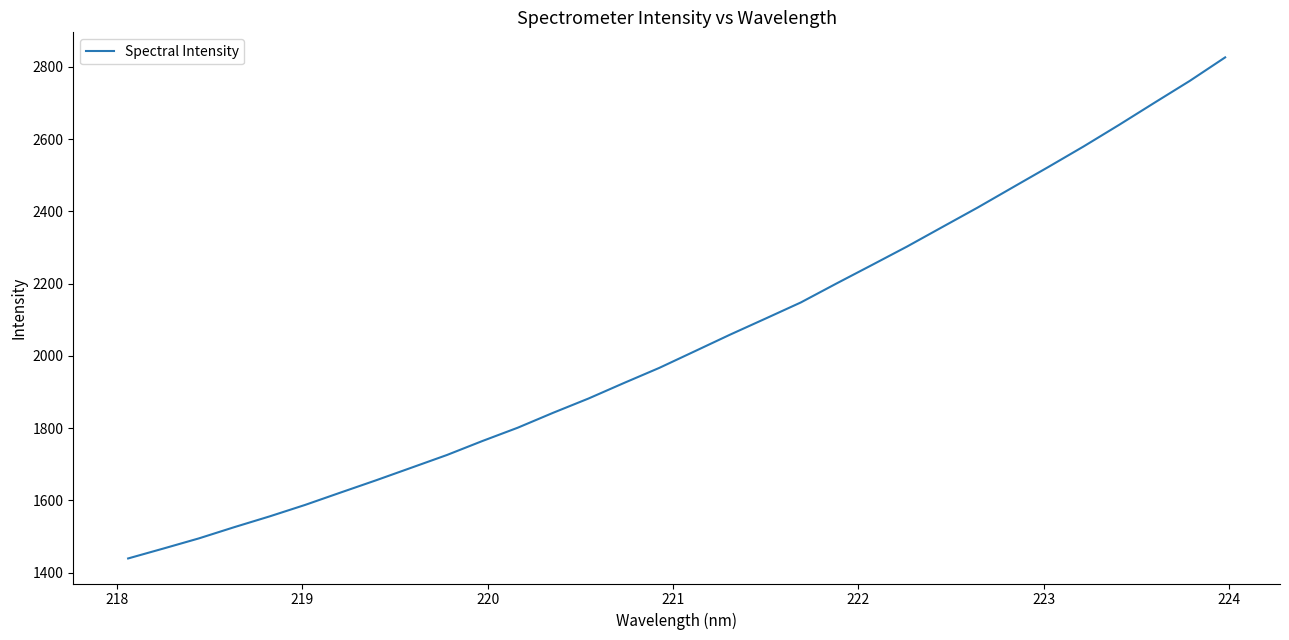

Reading right to left, list all the values displayed in this chart.

2826.0	2761.1	2700.5	2639.3	2579.8	2522.8	2466.7	2410.4	2356.5	2302.3	2250.9	2199.8	2147.7	2103.0	2058.6	2012.5	1966.6	1924.7	1881.8	1842.3	1801.0	1764.1	1725.5	1690.4	1655.5	1621.6	1587.5	1555.7	1525.9	1494.7	1466.7	1439.1